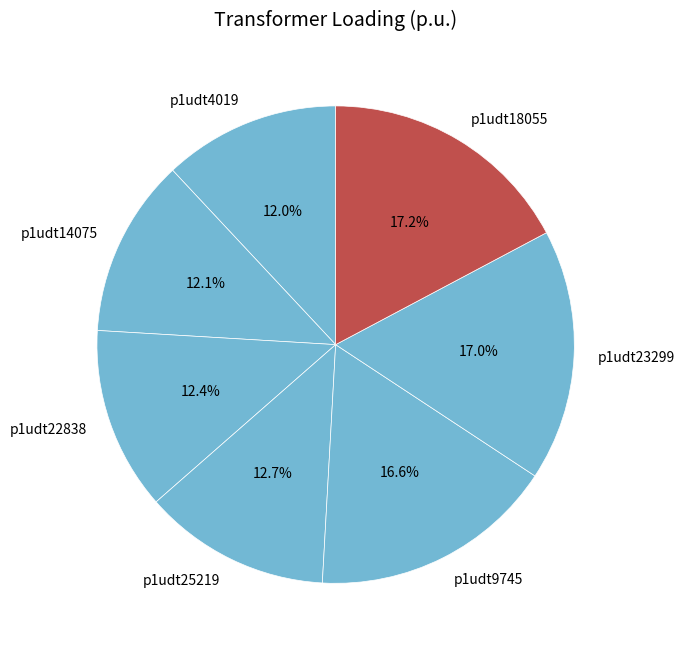

How many slices are in this pie chart?

7